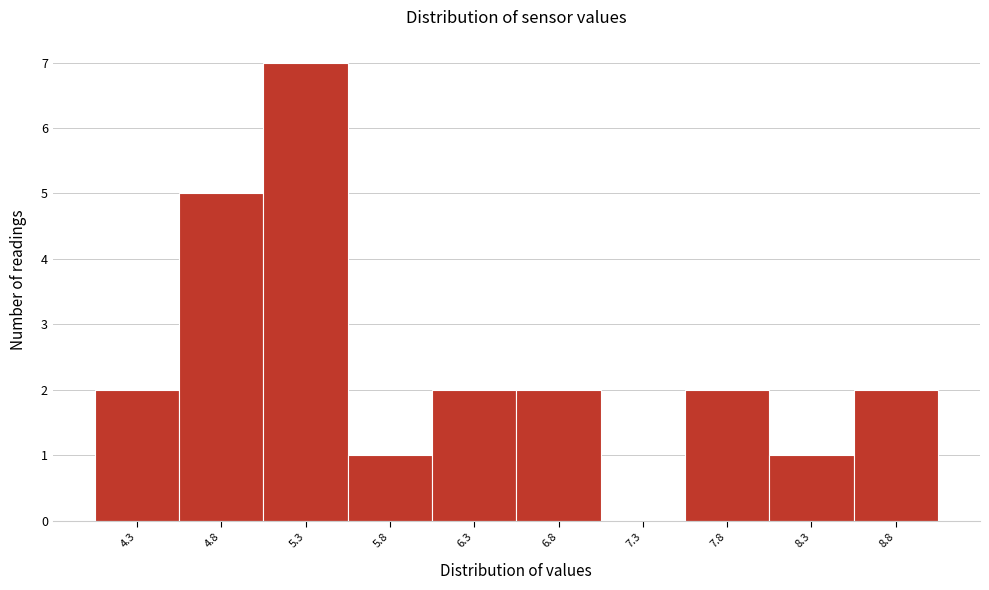

Reading left to right, extract all data points from this chart.

4.3=2	4.8=5	5.3=7	5.8=1	6.3=2	6.8=2	7.3=0	7.8=2	8.3=1	8.8=2